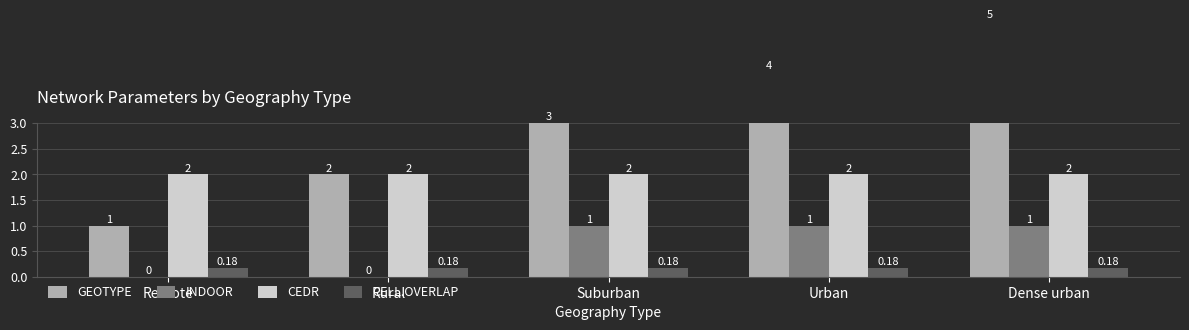

What is the label of the 2nd bar from the right?

Urban